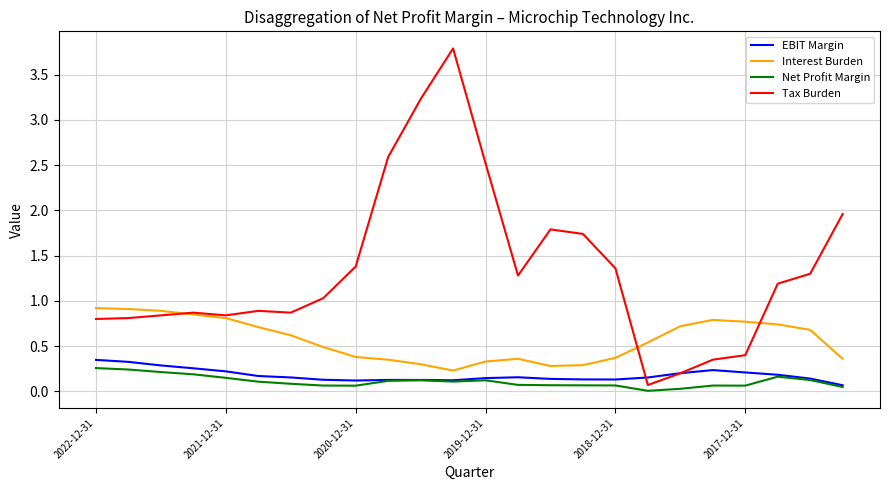

True or false: Net Profit Margin and Interest Burden intersect in this chart.

False